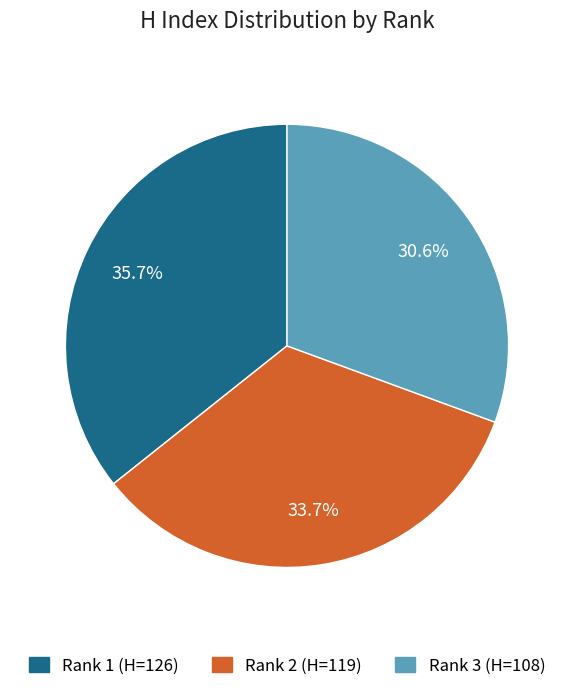

To the nearest percent, what portion does Rank 1 represent?

36%